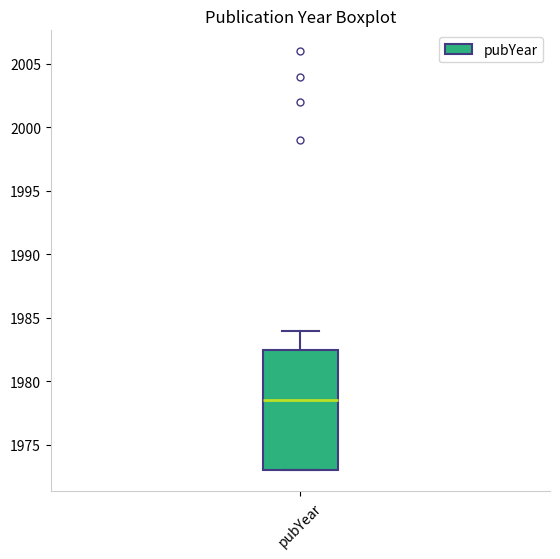

Where does the upper whisker of the box for pubYear end on the y-axis? The values are not printed on the chart, so give them approximately, as read against the axis.

1984.0